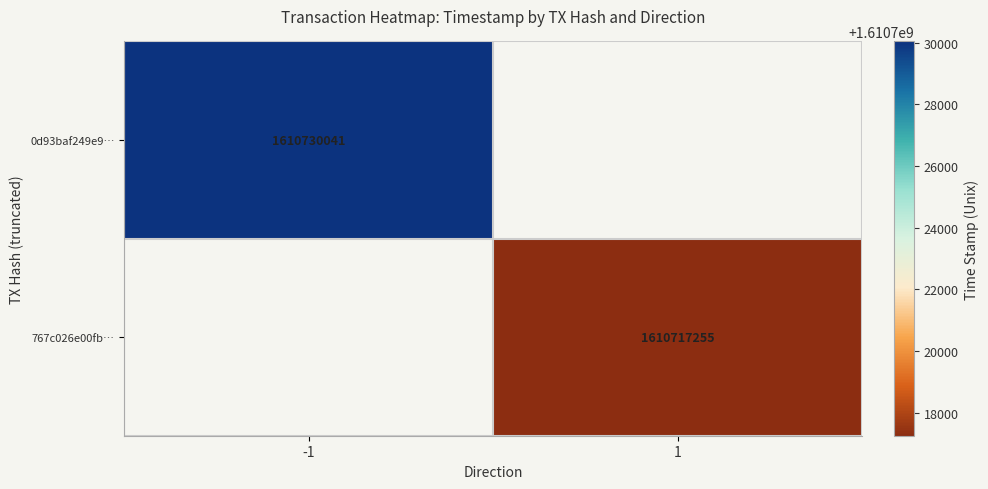

The value of 767c026e00fb… at 1 is 1610717255. True or false?

True